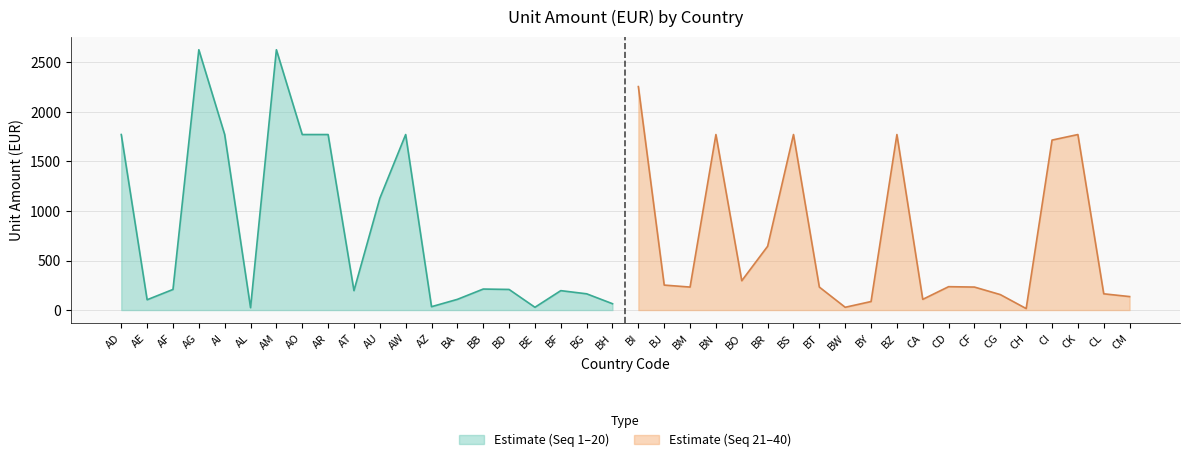

What is the change in value from AU to CI?

+588